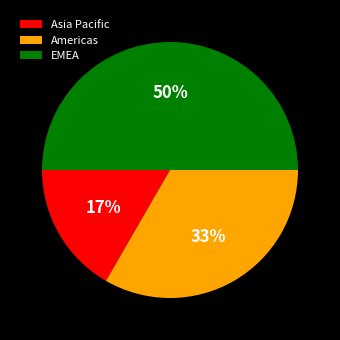

Combined, do EMEA and Asia Pacific account for over 50%?

Yes